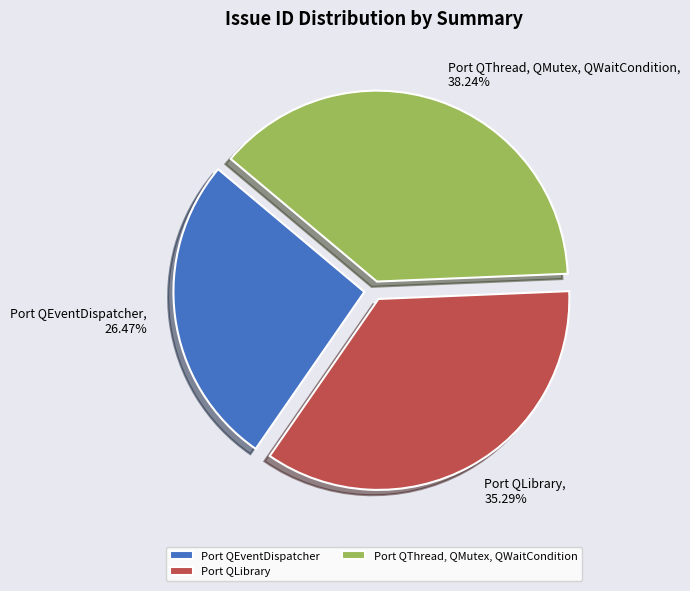

What percentage is the Port QThread, QMutex, QWaitCondition slice, to the nearest percent?

38%